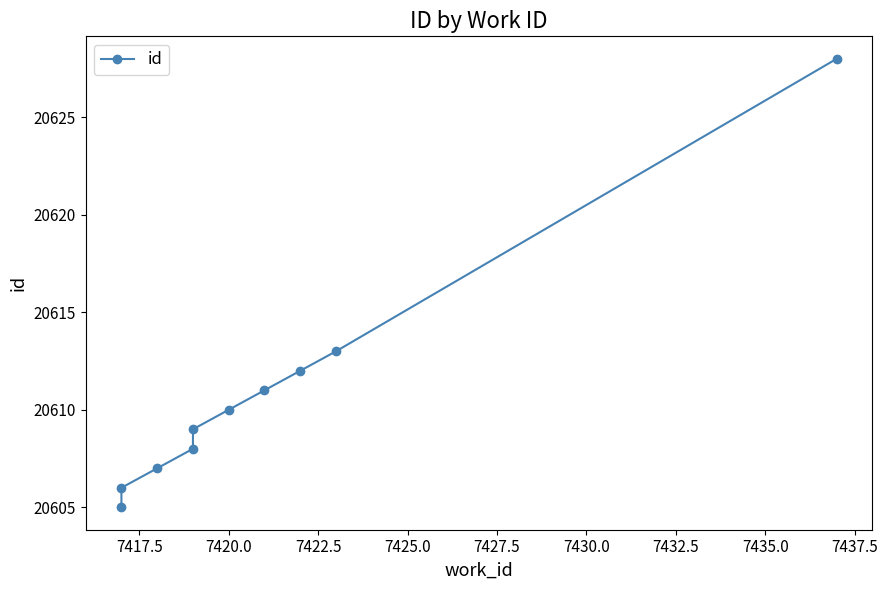

Count the number of data series in this chart.

1